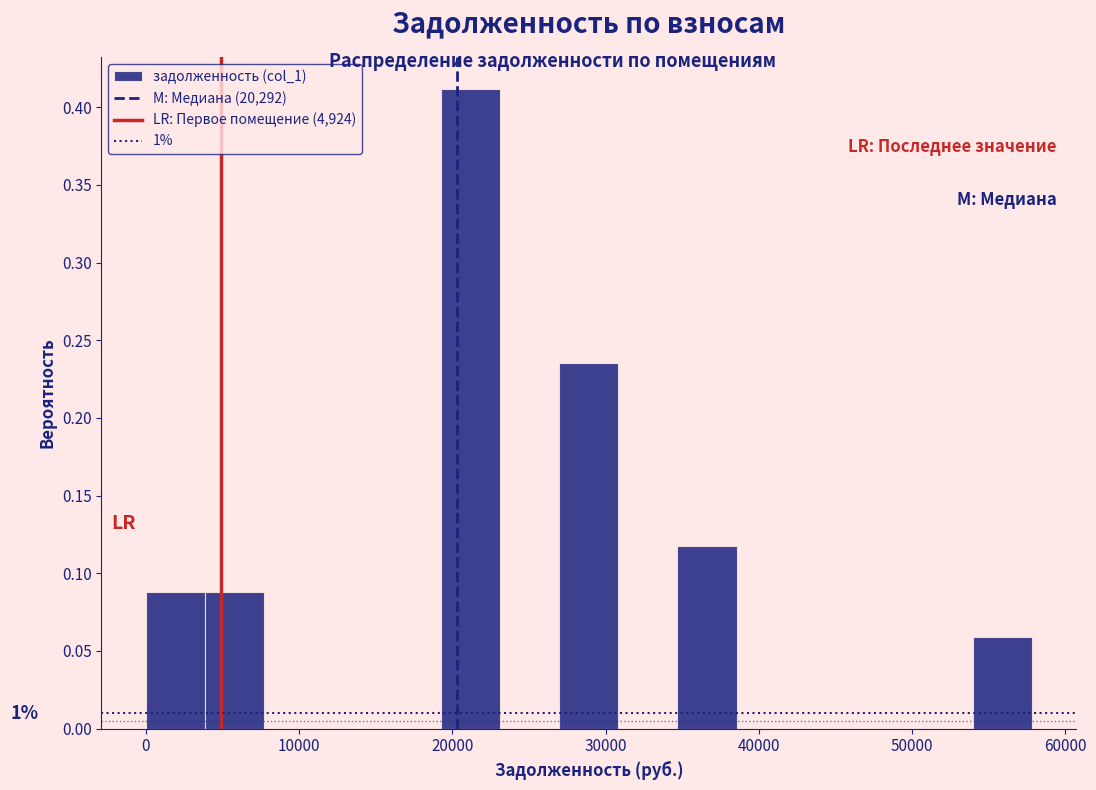

Around what value on the x-axis is the tallest bar? Give the approximate position of its centre, as read against the axis.

21000